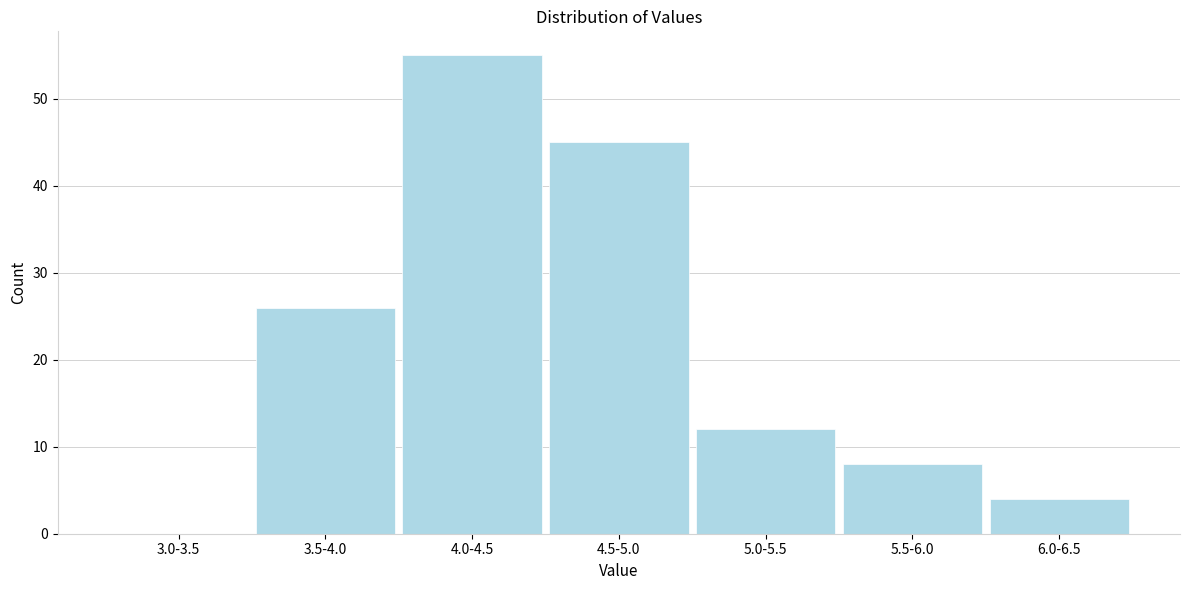

Reading right to left, what are all the values shown in this chart?

6.0-6.5=4	5.5-6.0=8	5.0-5.5=12	4.5-5.0=45	4.0-4.5=55	3.5-4.0=26	3.0-3.5=0